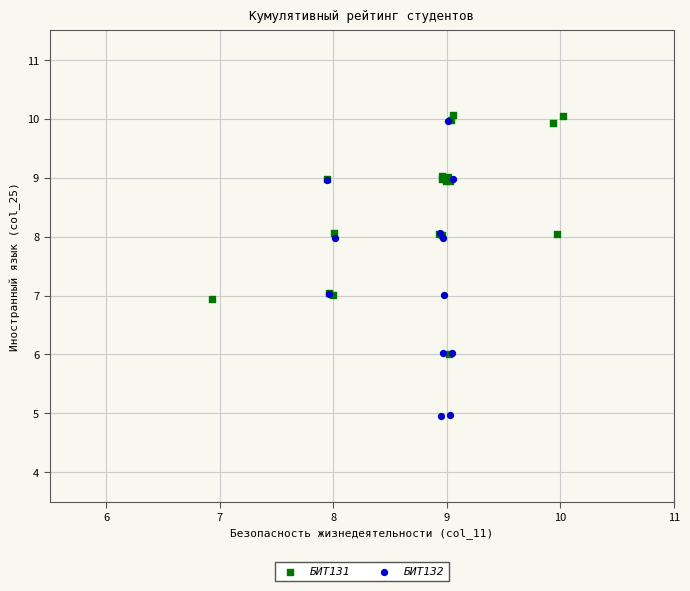

Which series reaches the minimum Y coordinate?

БИТ132